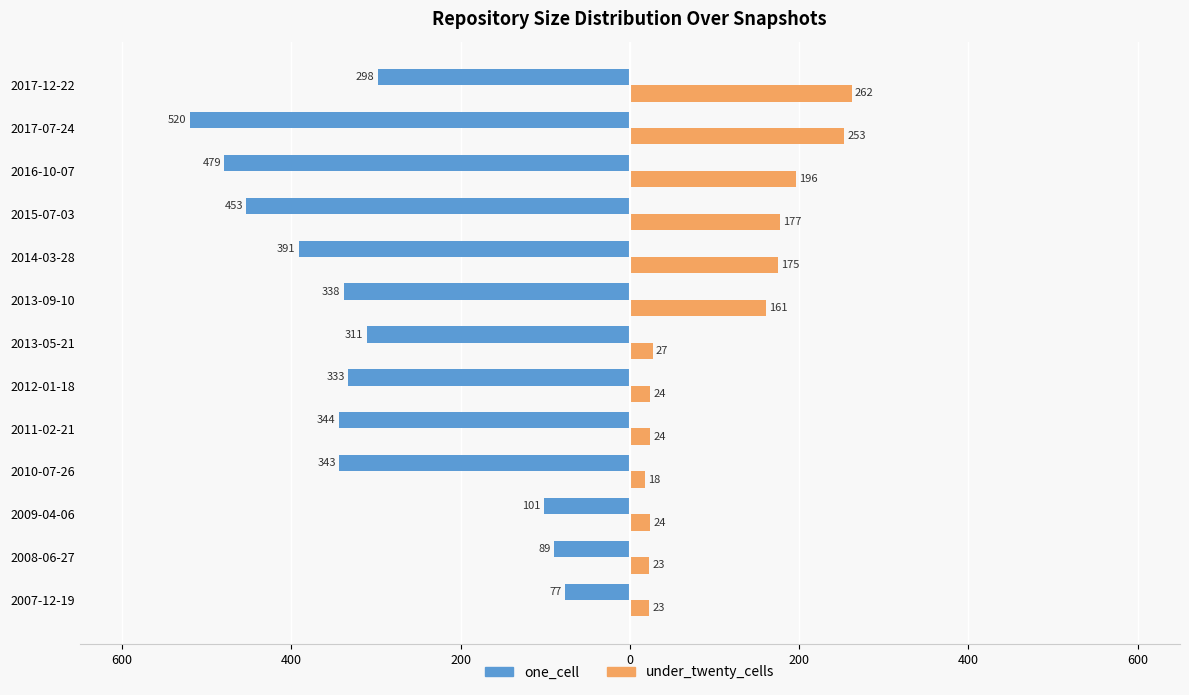

What are all the series names shown in the legend?

one_cell, under_twenty_cells